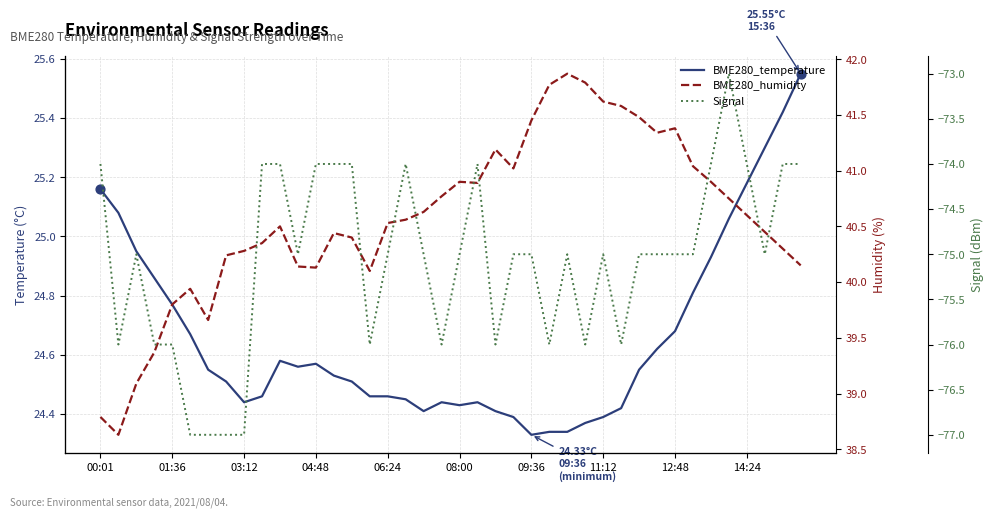

Is the value of Signal at 34 greater than the value of BME280_humidity at 39?

No